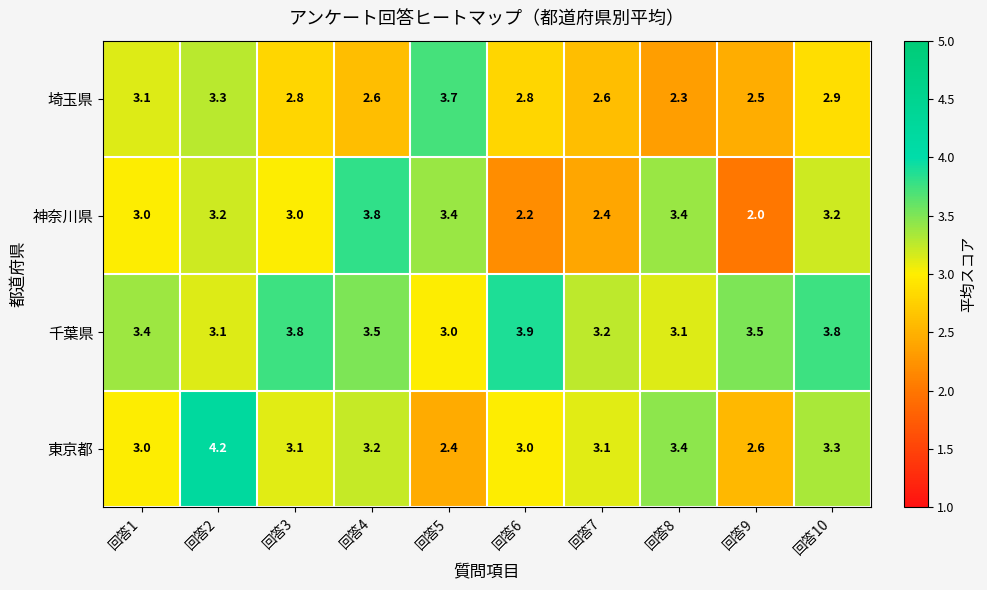

How many distinct data groups are displayed?

4